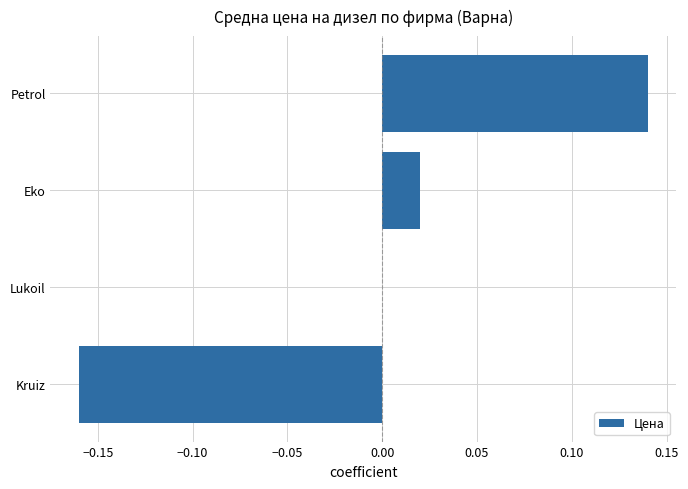

The chart shows a value of -0.1 at Kruiz. True or false?

False